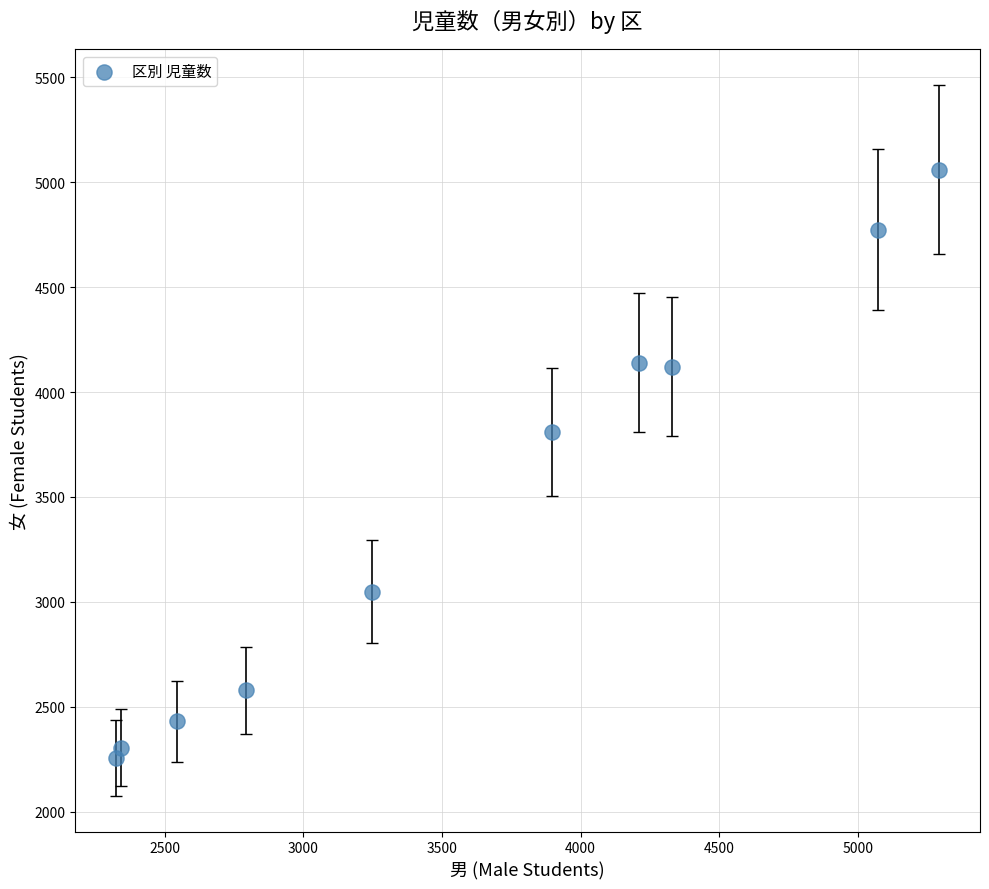

What Y value in the scatter plot is closest to 3658?

3808